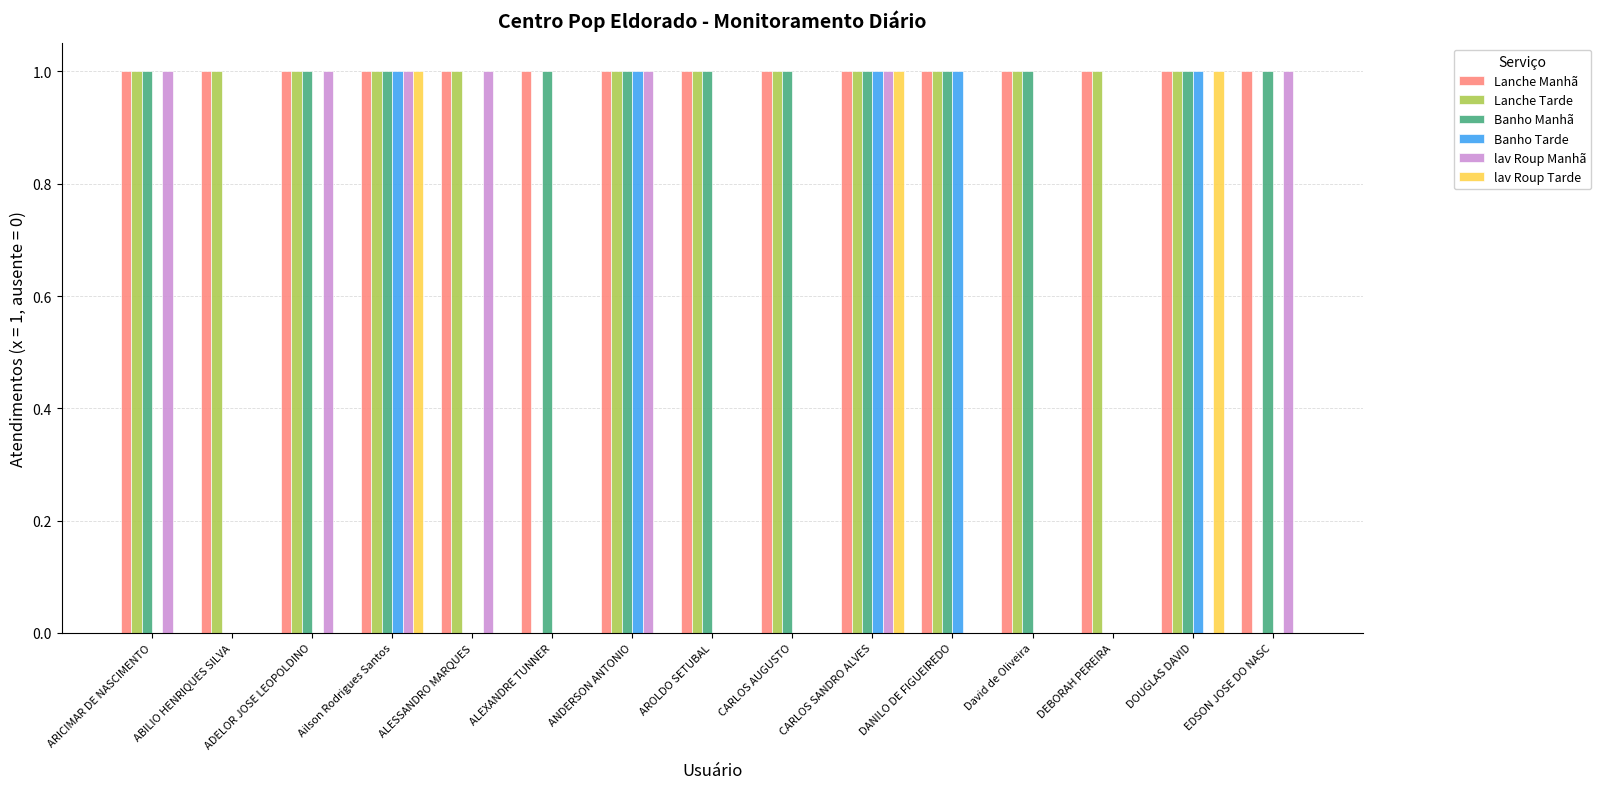

Is it true that lav Roup Manhã equals 0 at CARLOS AUGUSTO?

True